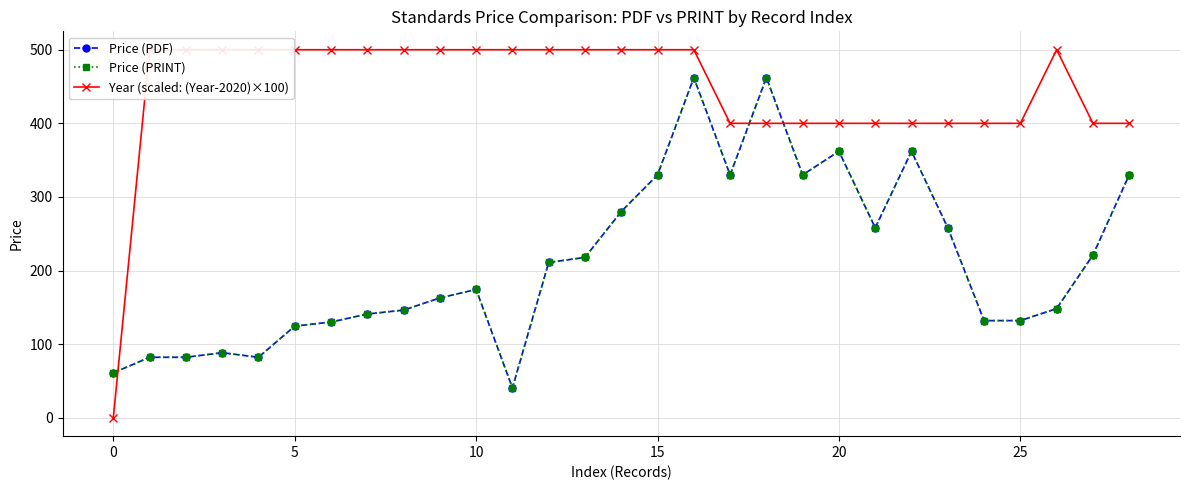

What is the highest value of the Price (PDF) series?

462.0